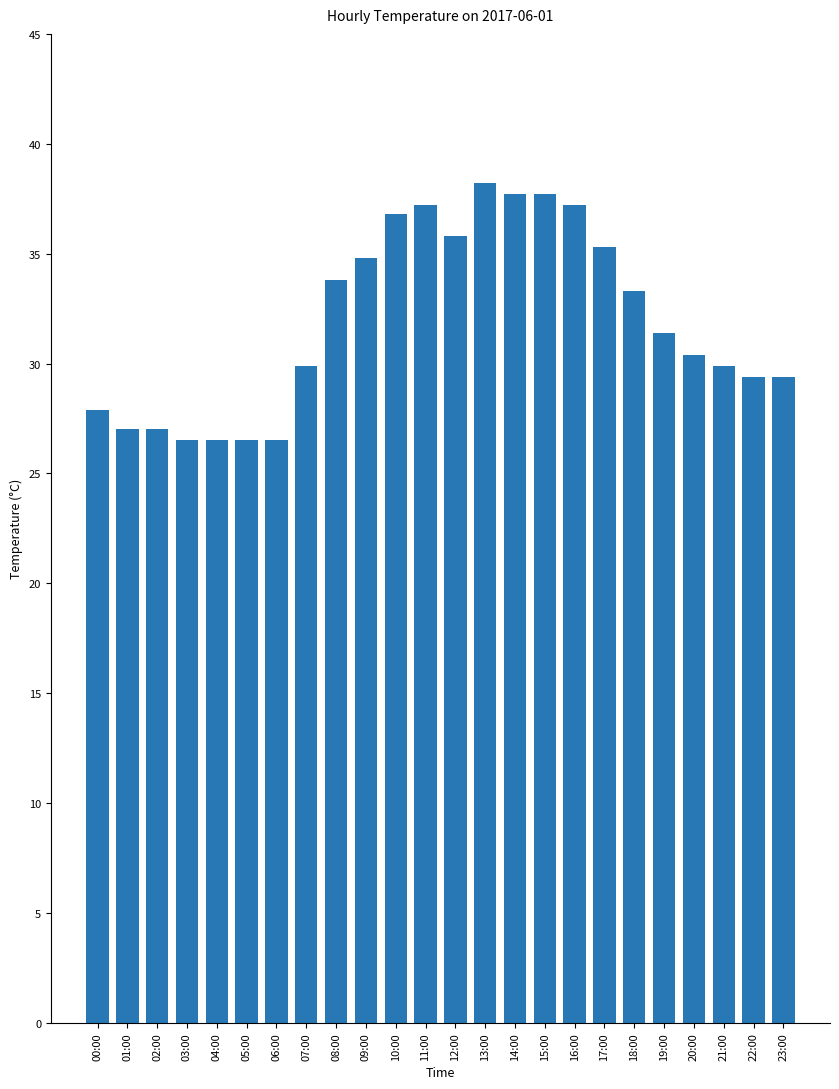

What is the greatest value displayed?

38.2